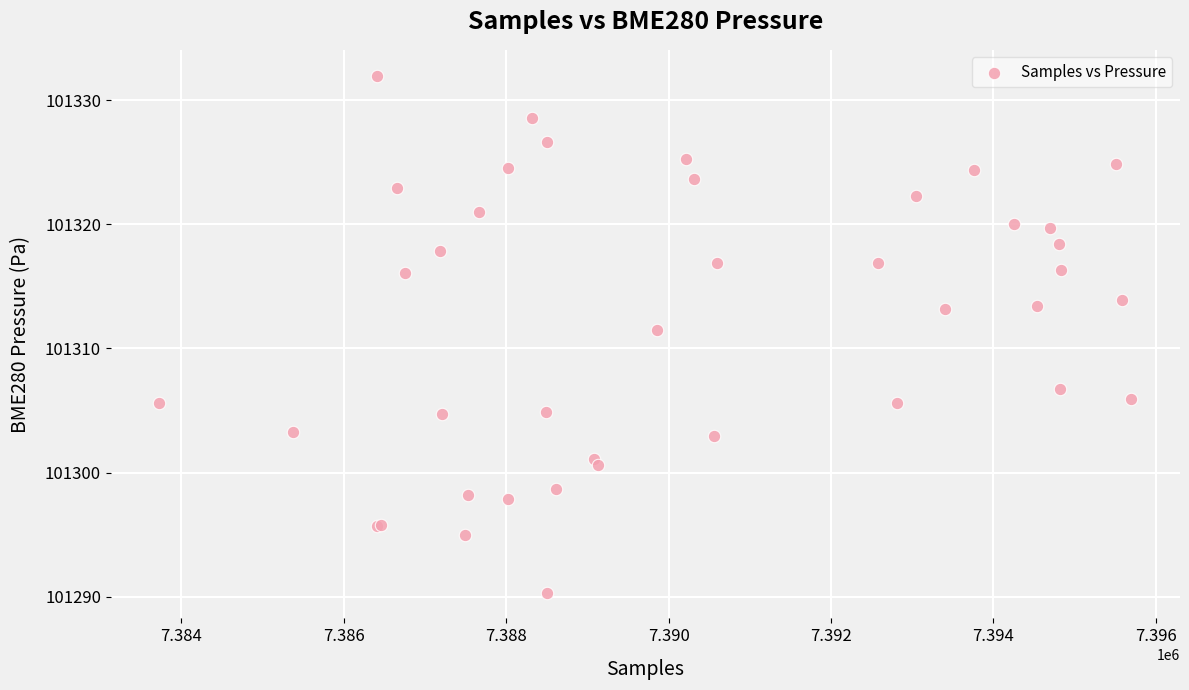

What Y value in the scatter plot is closest to 101311?

101311.5